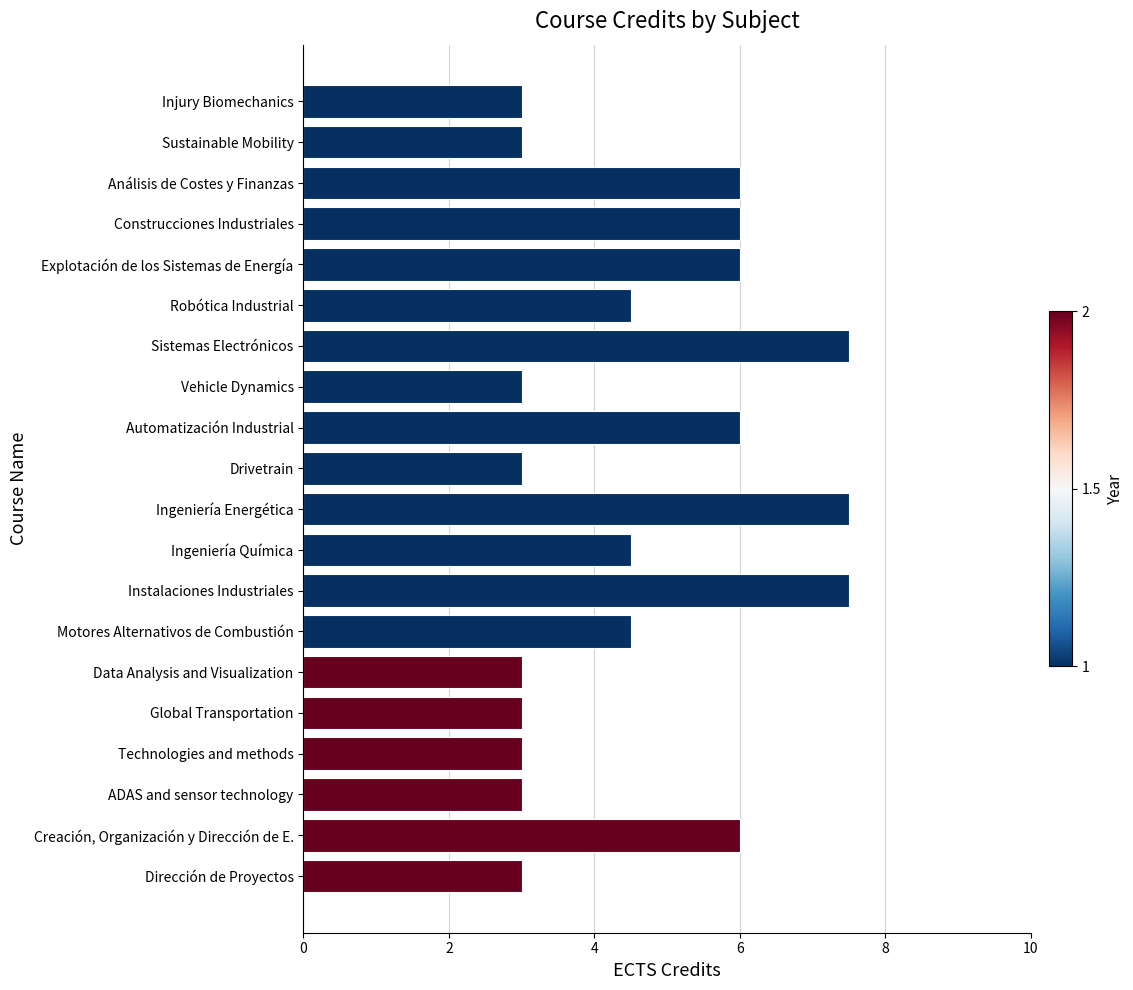

How many data points are above 4?

11